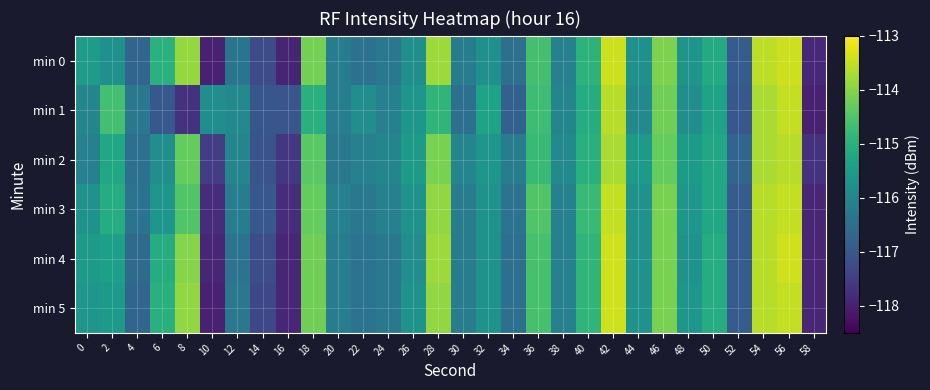

At how many categories does at least one series exceed -114?

5